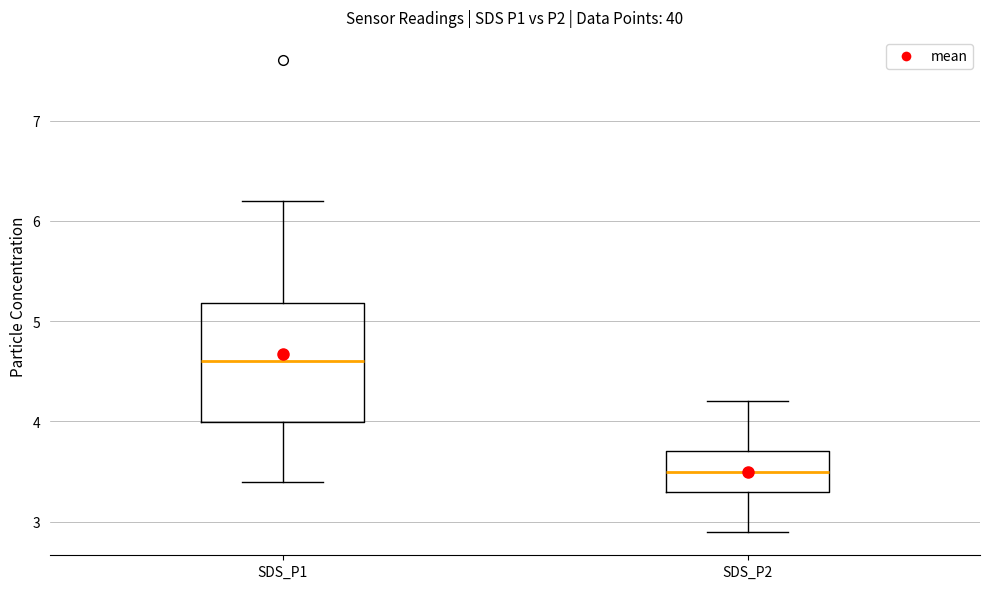

Comparing the boxes themselves (not the whiskers), which one is the tallest?

SDS_P1